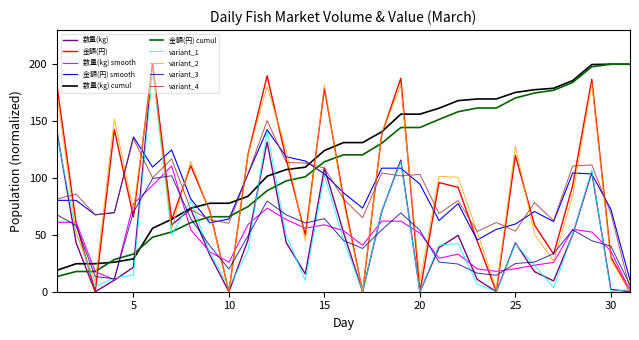

After their last crossing, which series has the higher values: variant_2 or 金額(円) cumul?

金額(円) cumul